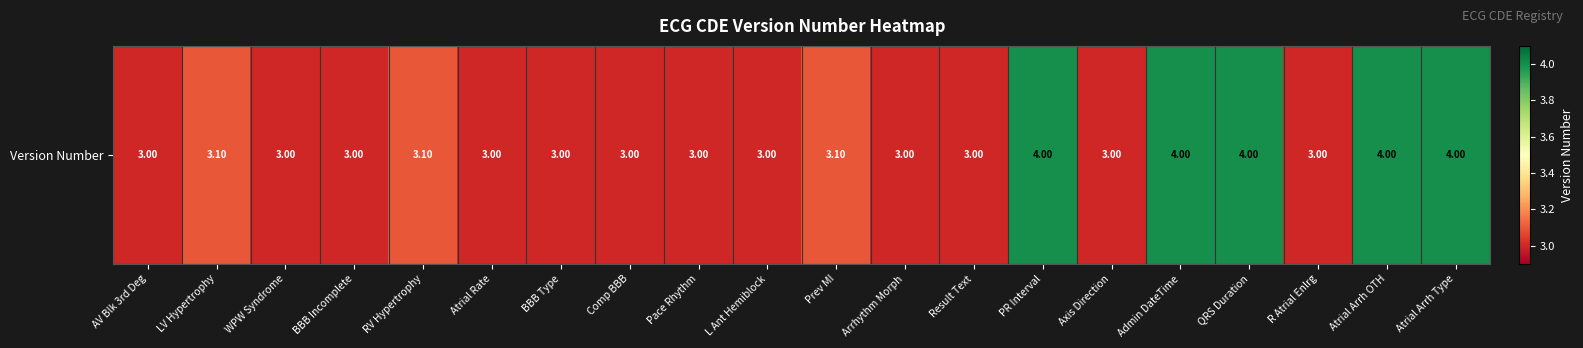

What is the average value?

3.3